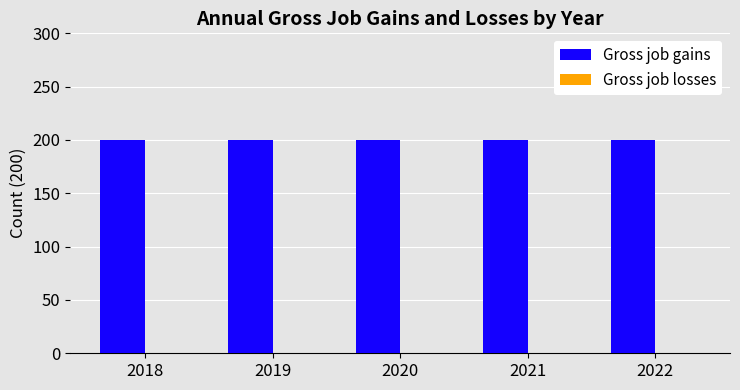

What is the approximate value of Gross job gains at 2022?

200